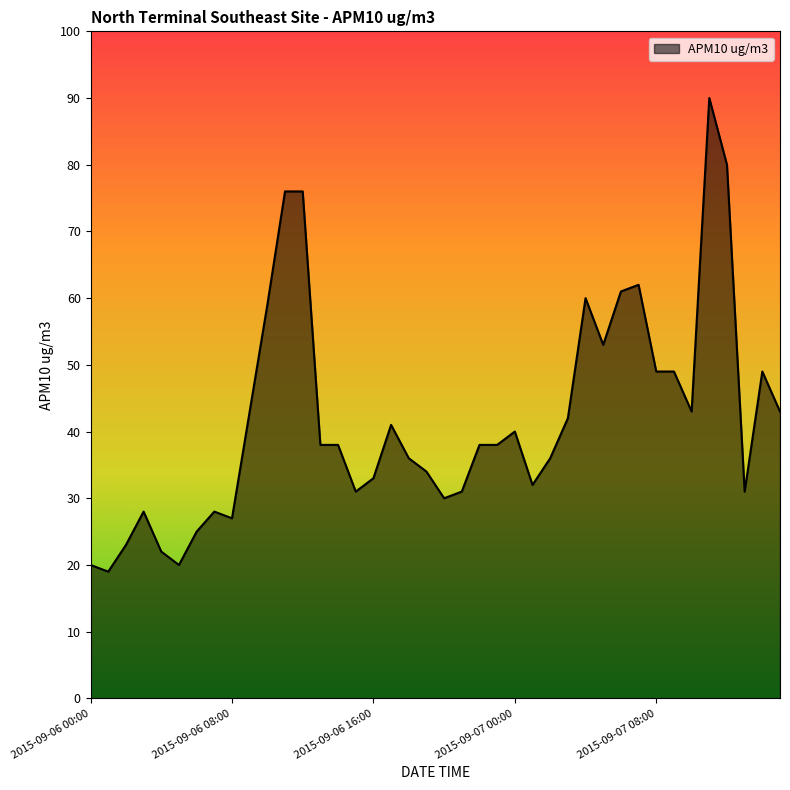

What is the difference between the maximum and minimum values?

71